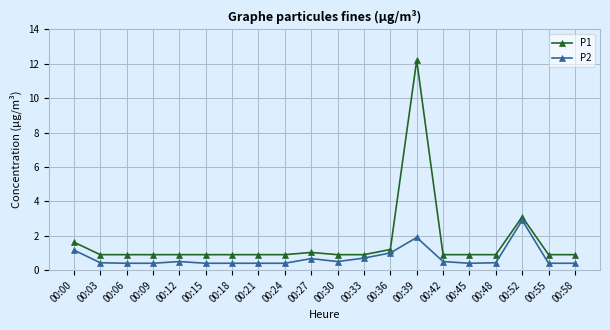

True or false: P2 has more than 0 points higher than both neighbors.

True